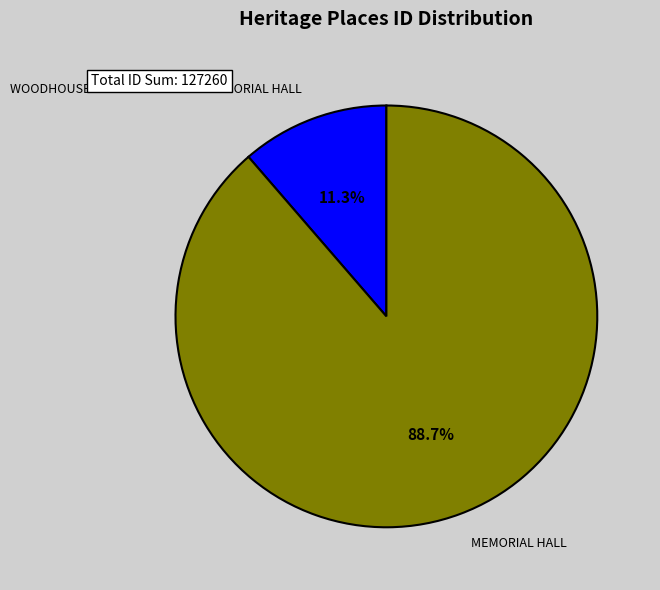

To the nearest percent, what portion does MEMORIAL HALL represent?

89%